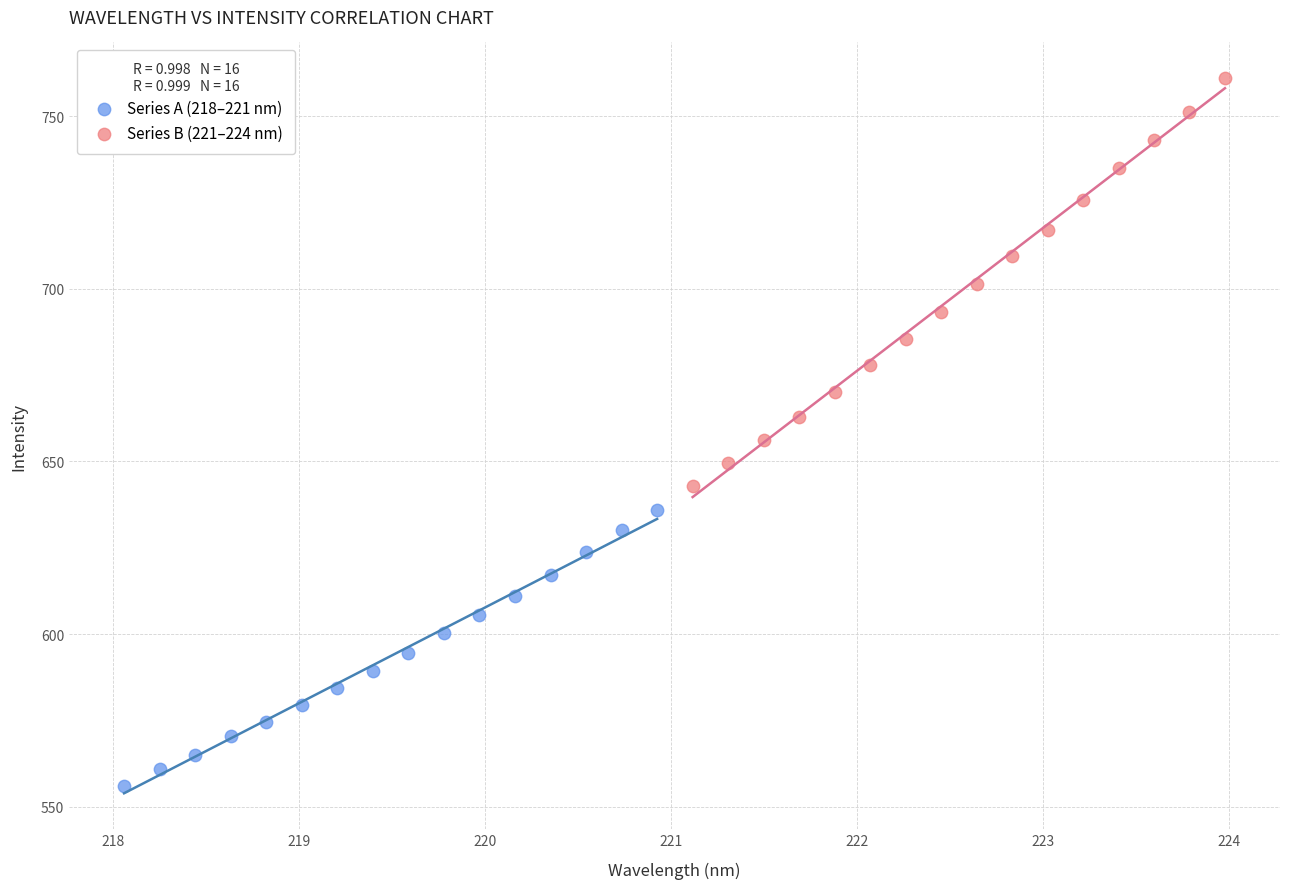

Which series has the largest Y range (max minus min)?

Series B (221–224 nm)